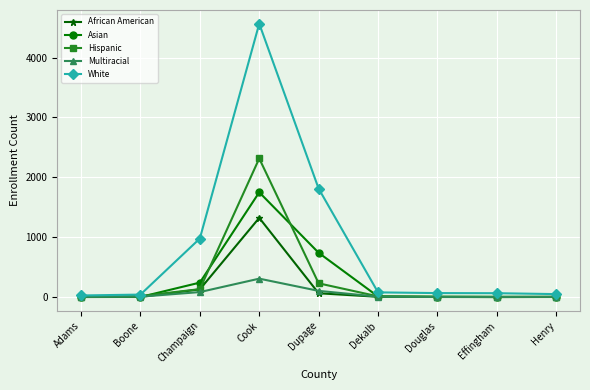

What is the label of the 8th point from the right?

Boone